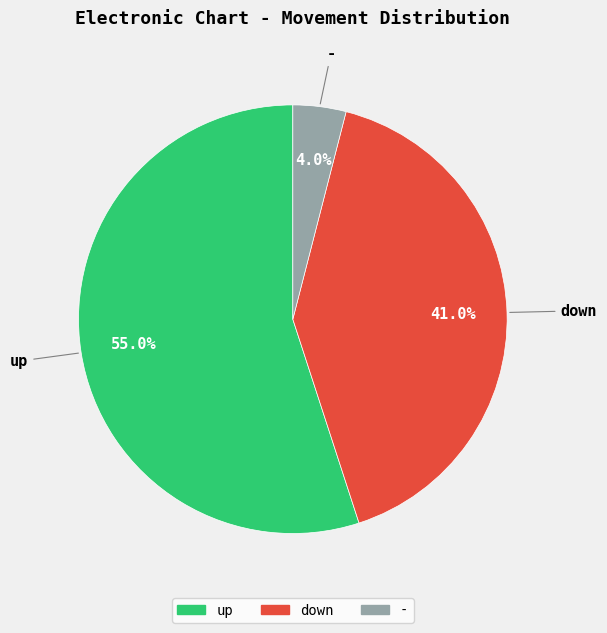

Between up and -, which is larger?

up